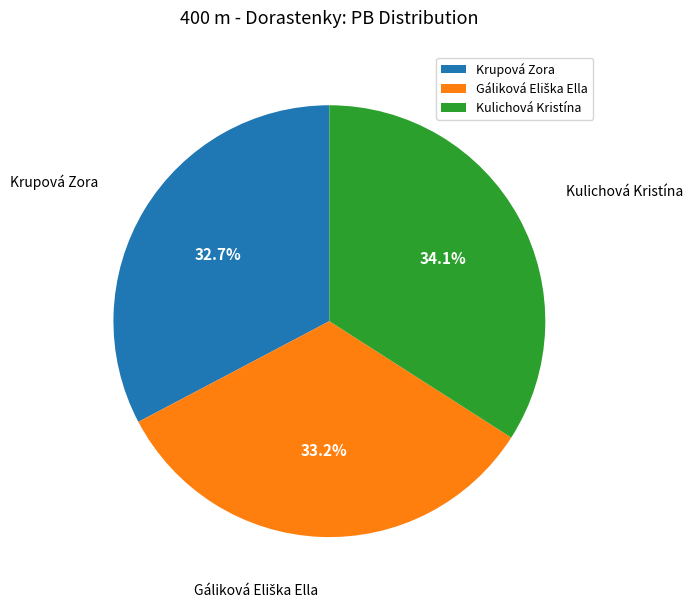

Combined, what portion of the pie is Kulichová Kristína and Krupová Zora?

66.8%